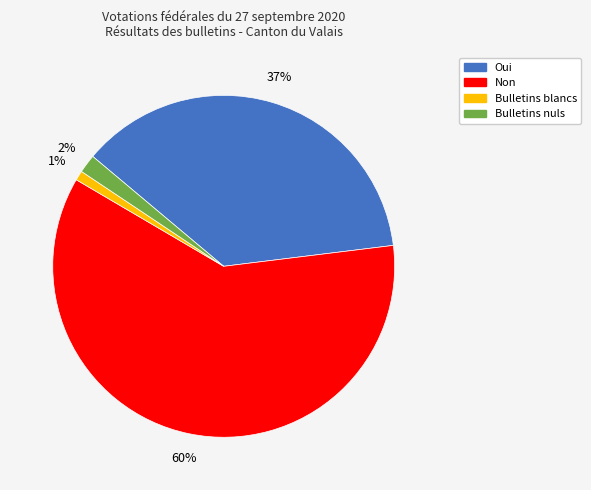

Is it true that Bulletins blancs is 1% of the pie?

True